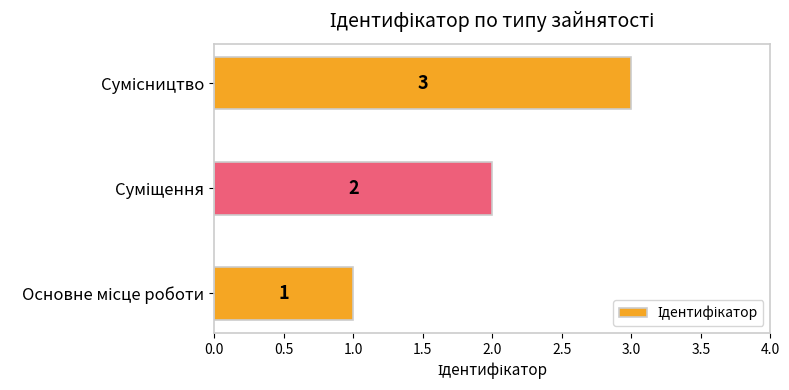

Count the values in the range 1 to 3.

3